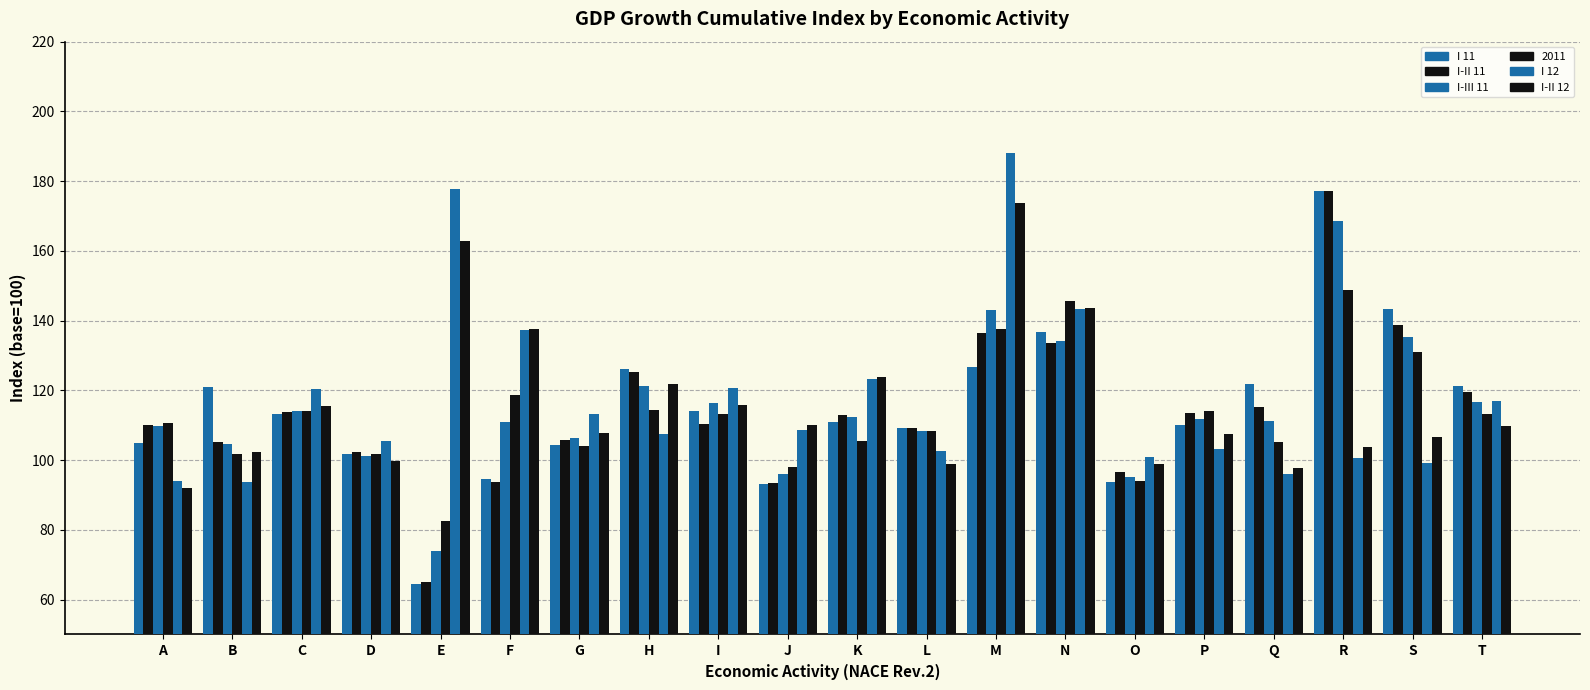

True or false: I-II 12 has a value of 92.1 at A.

True